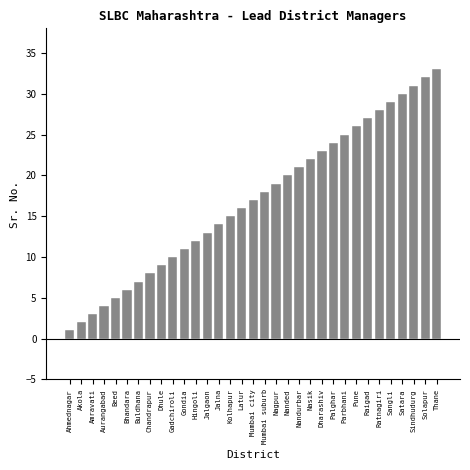

The value at Thane is 33. True or false?

True